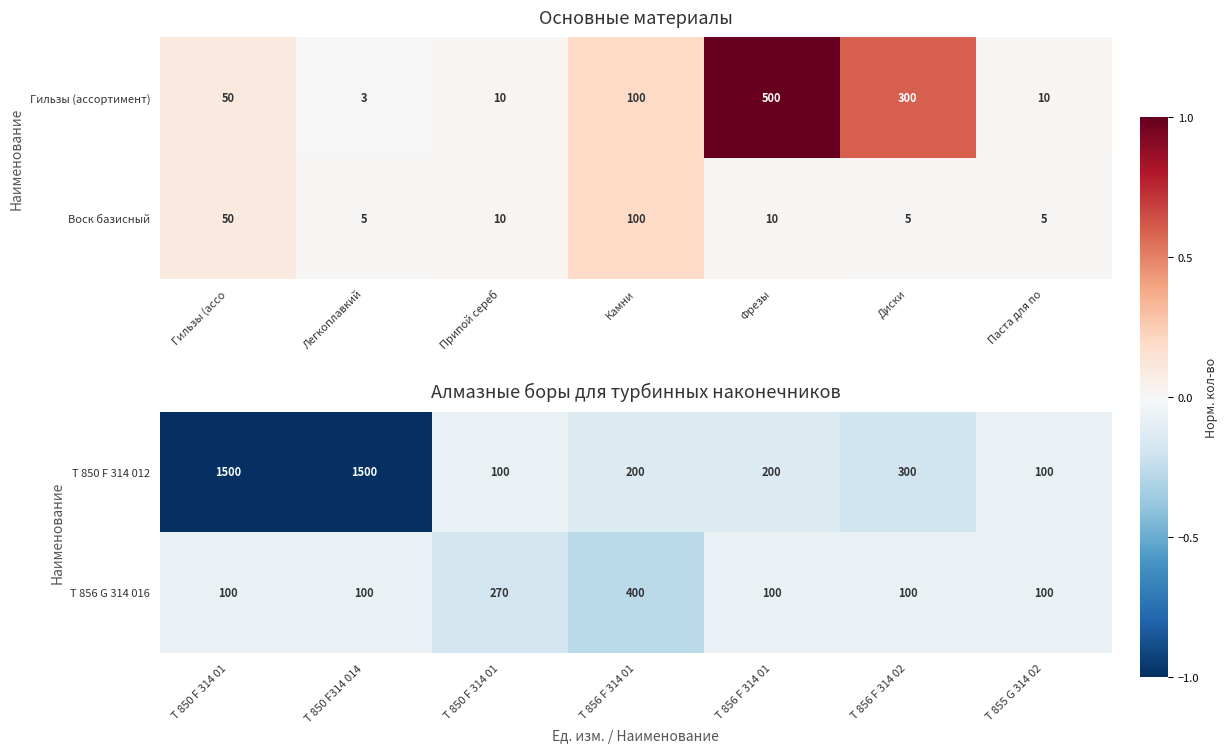

How many data points in T 856 G 314 016 are above 100?

2